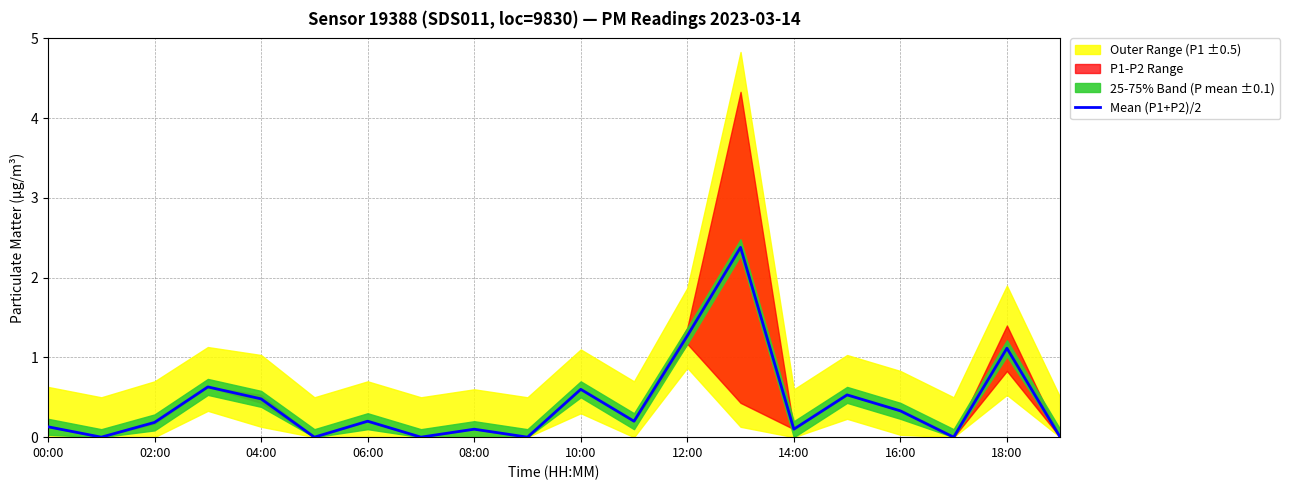

What is the label of the 3rd point from the right?

17